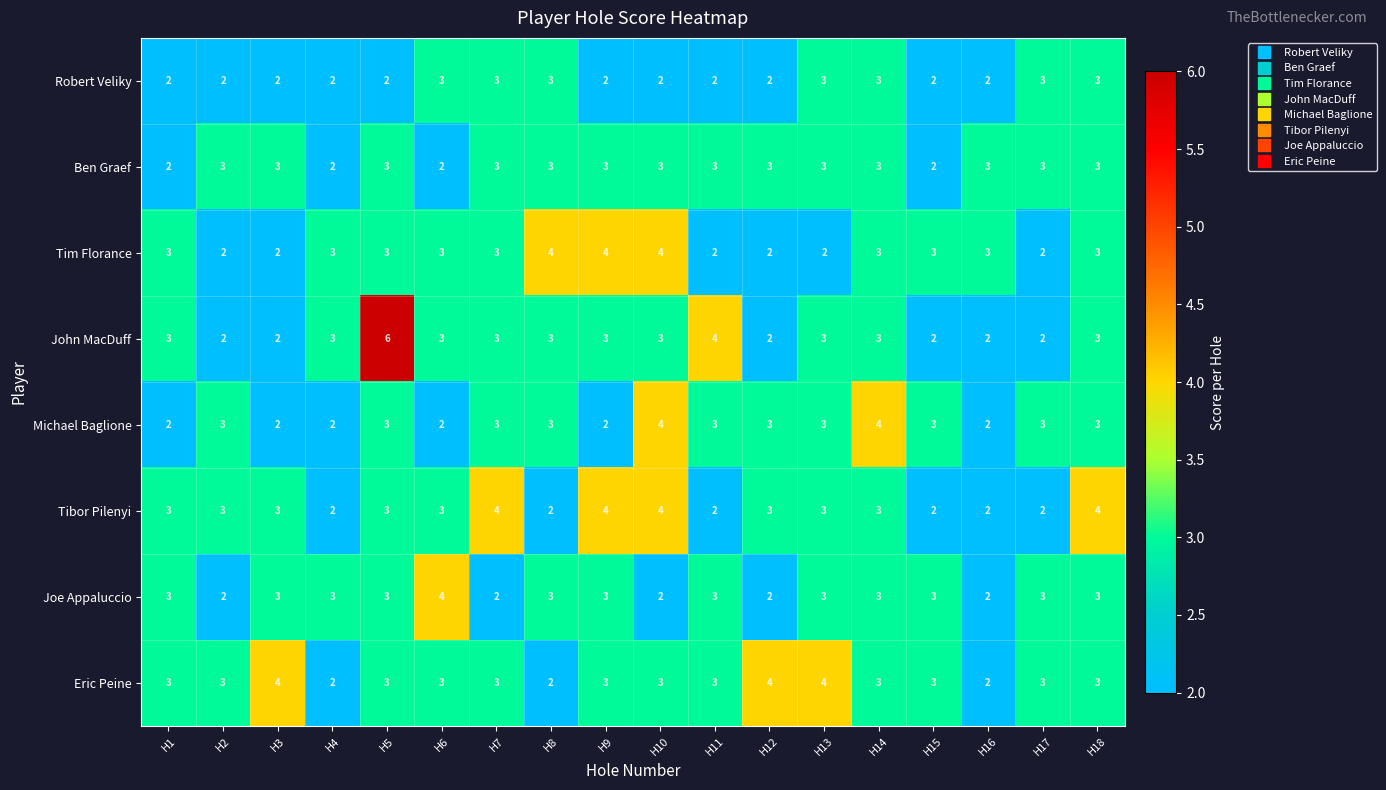

What is the average value of the Tibor Pilenyi series?

3